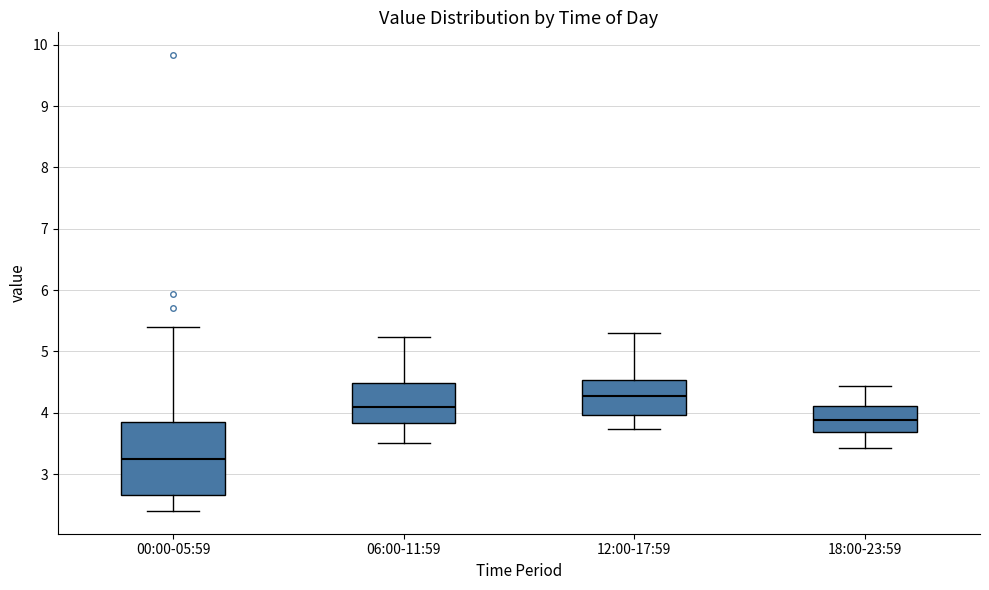

Which box has the lowest median line?

00:00-05:59